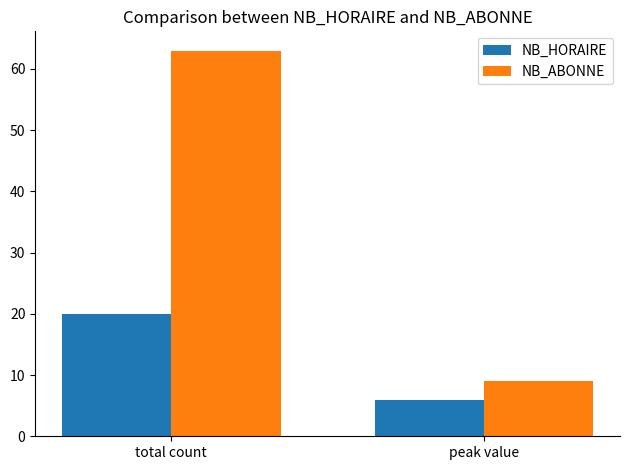

Rank the categories by NB_HORAIRE value from lowest to highest.

peak value, total count